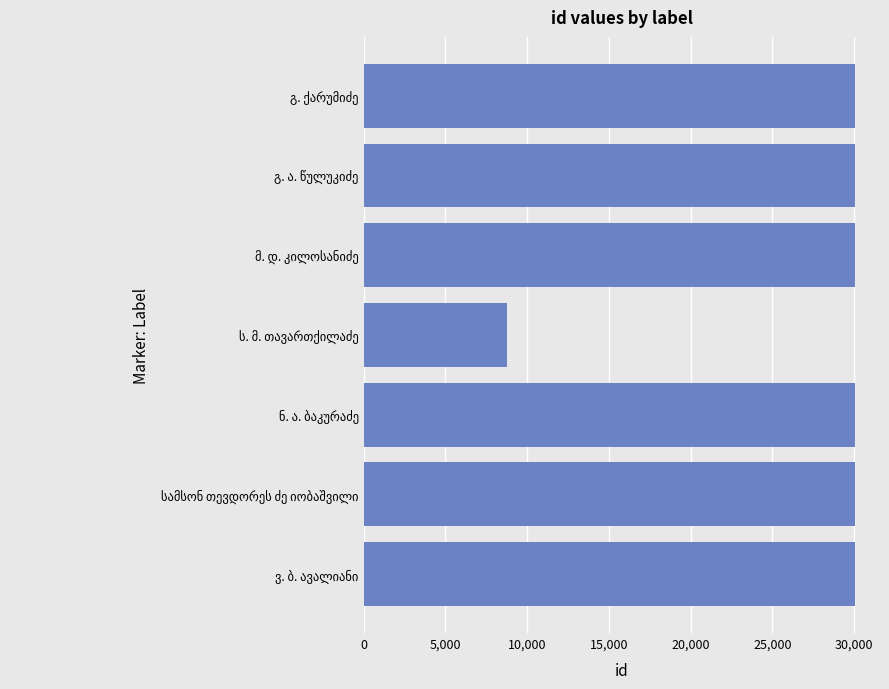

What is the minimum value shown in the chart?

8787